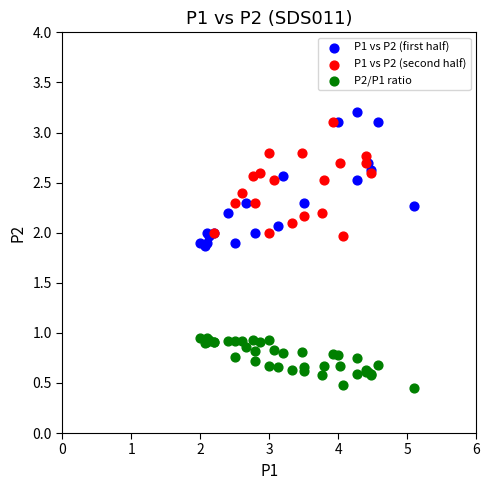

Which series has the widest spread of Y values?

P1 vs P2 (first half)